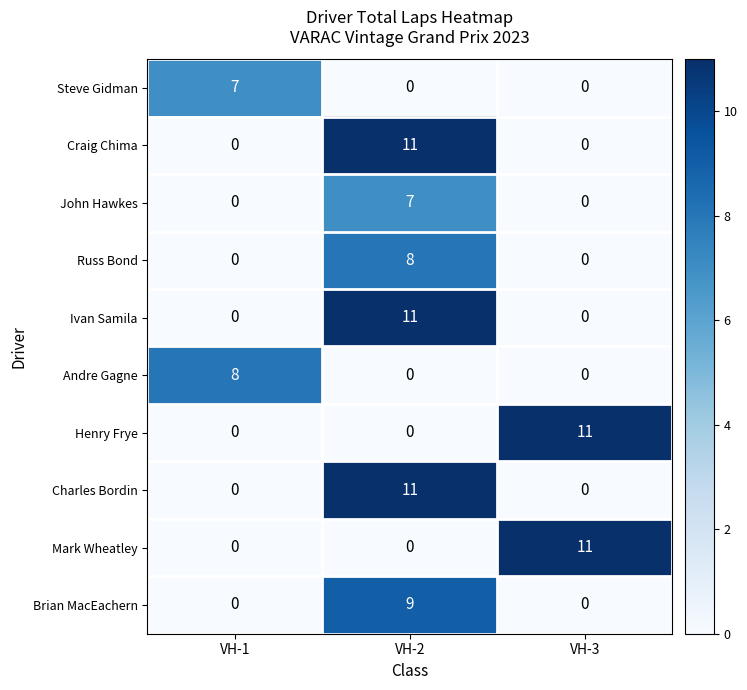

What is the difference between the maximum and minimum values in the Charles Bordin series?

11